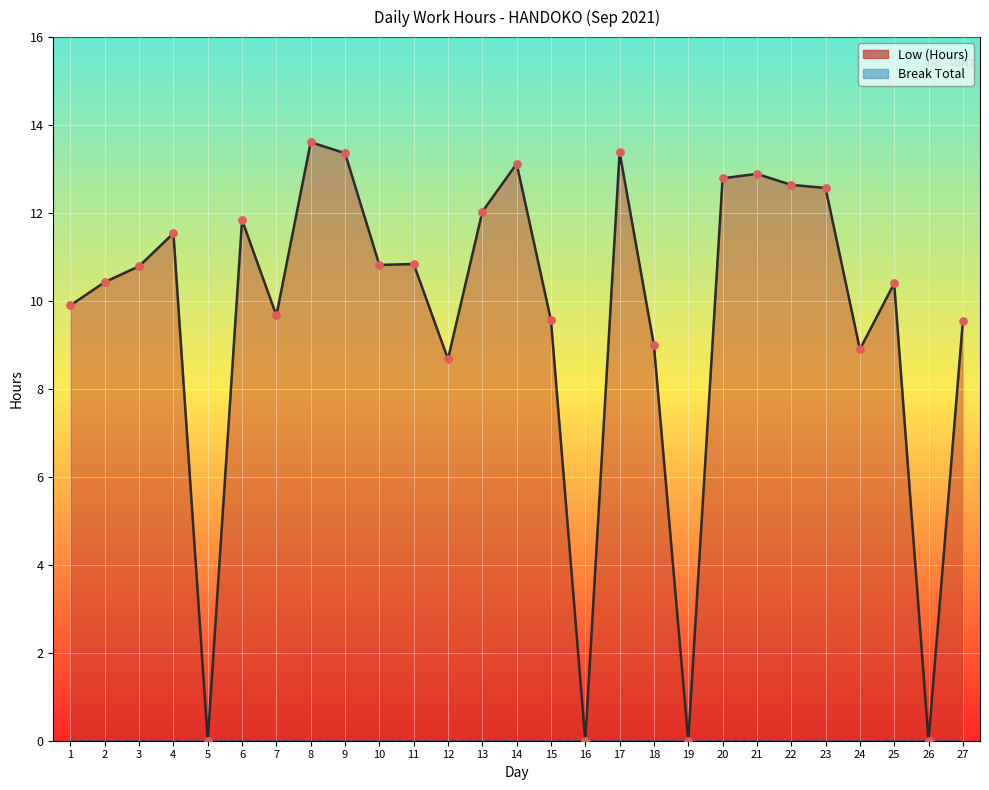

What is the change in value from 6 to 18?

-2.8